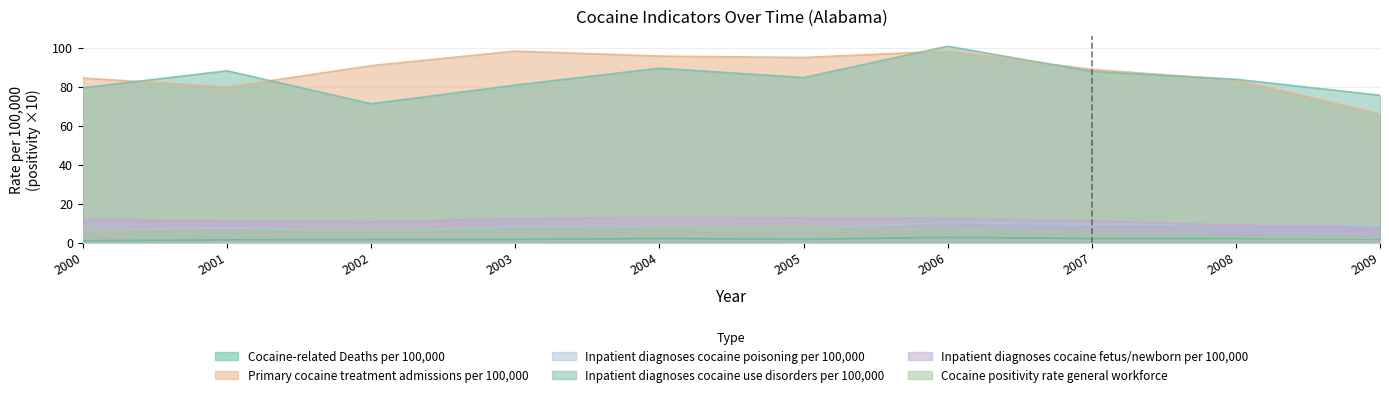

Does the chart display data point markers on the line(s)?

No